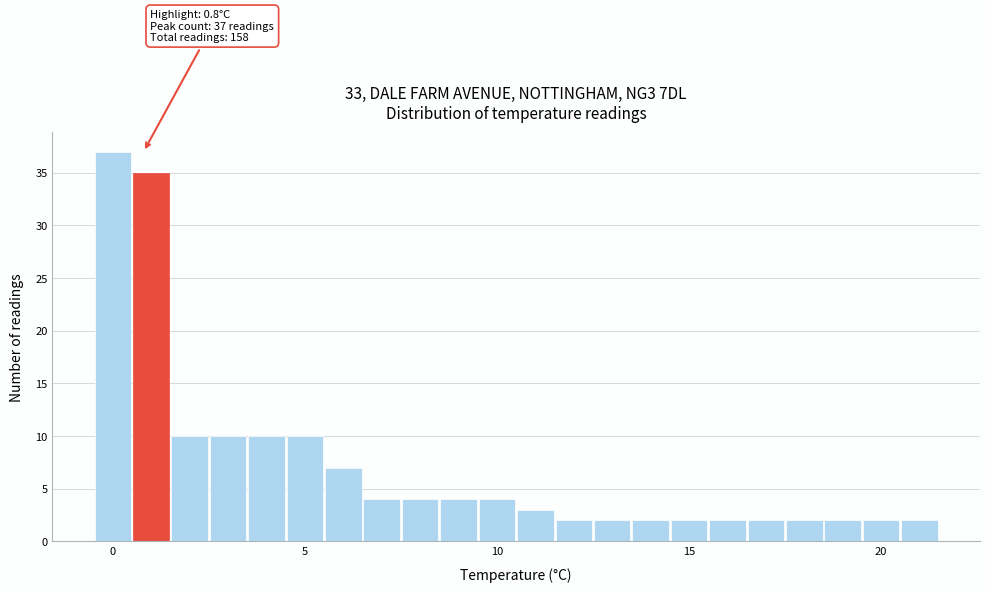

Around what value on the x-axis is the tallest bar? Give the approximate position of its centre, as read against the axis.

0.0